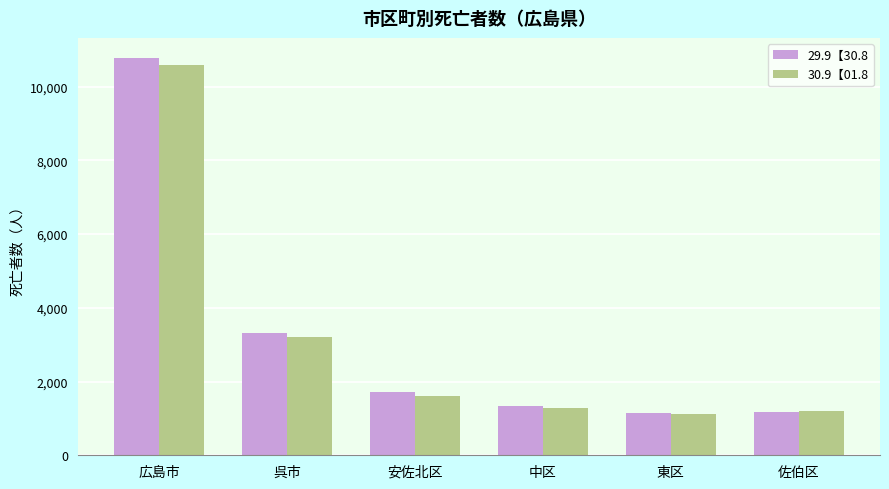

At 広島市, list the series in order from largest to smallest.

29.9【30.8, 30.9【01.8